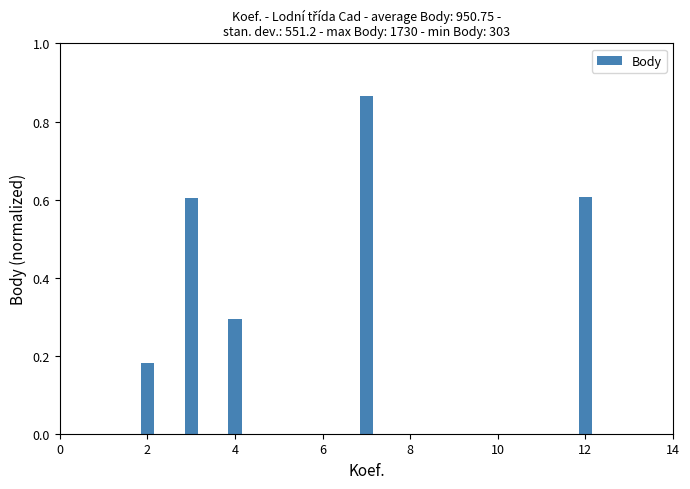

What is the minimum value shown in the chart?

0.2